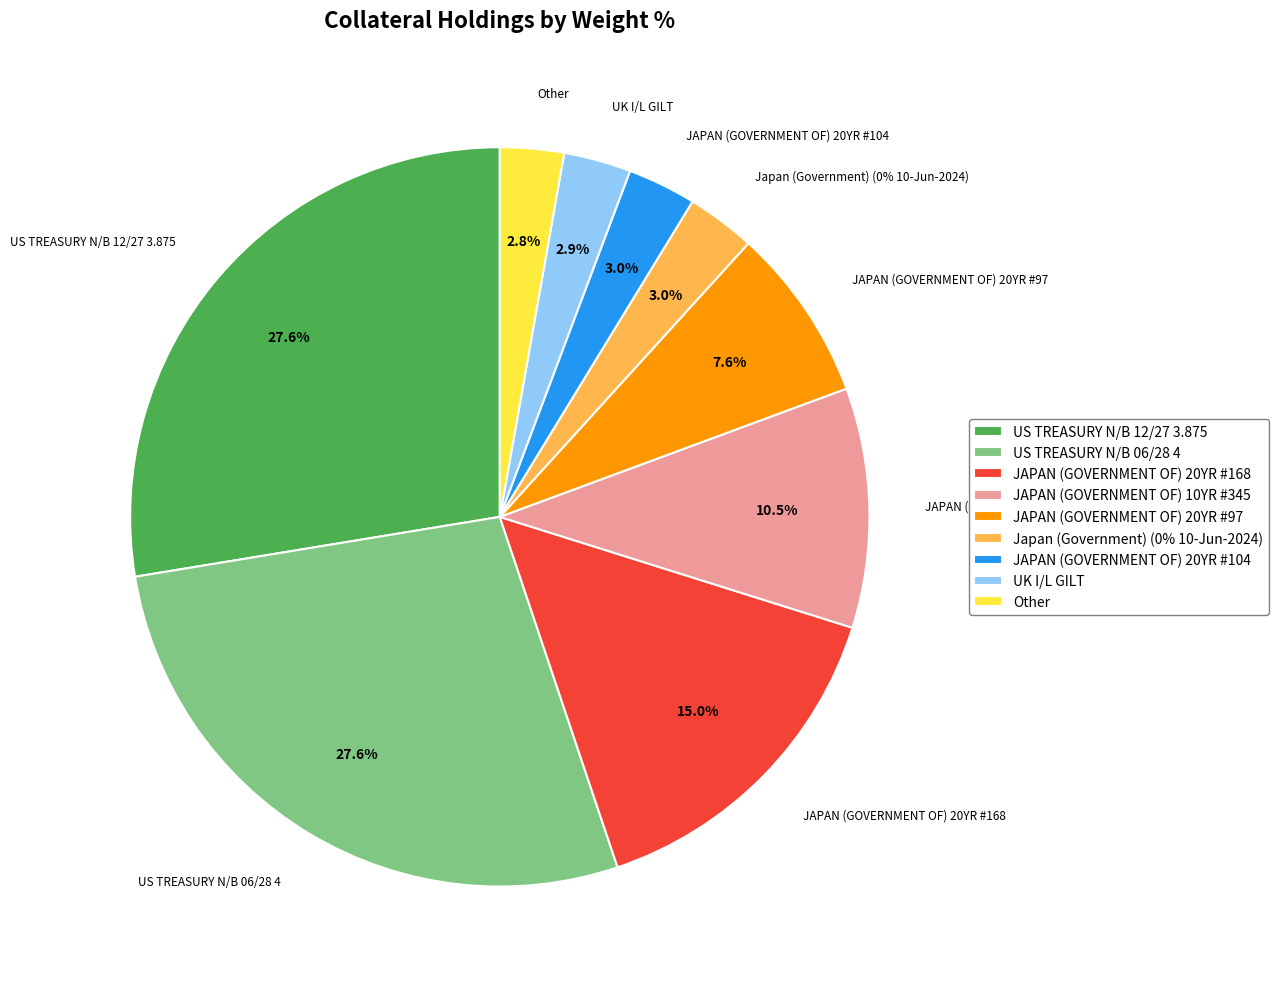

To the nearest percent, what is the combined percentage of JAPAN (GOVERNMENT OF) 20YR #104 and Other?

6%